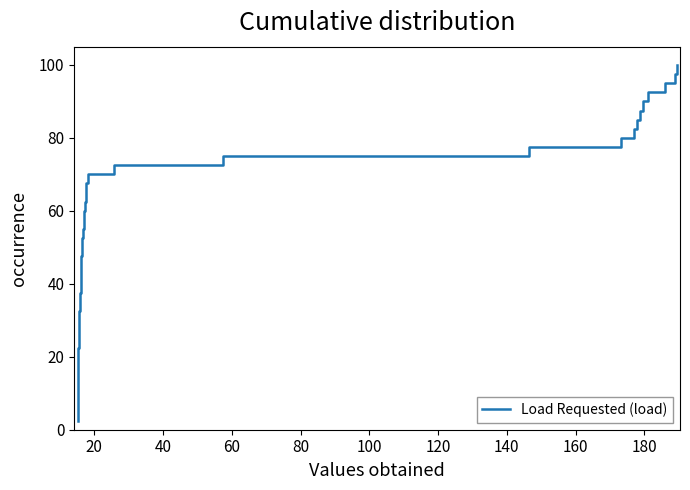

What is the difference between the maximum and minimum values?

97.5